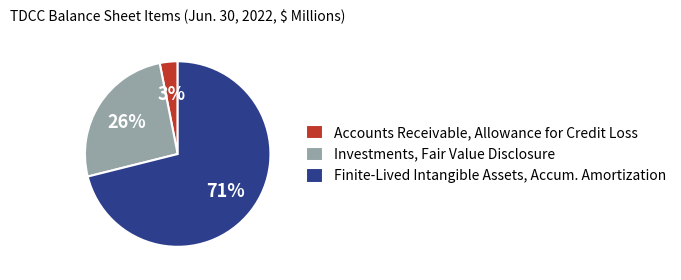

Which category has the biggest portion of the pie?

Finite-Lived Intangible Assets, Accumulated Amortization